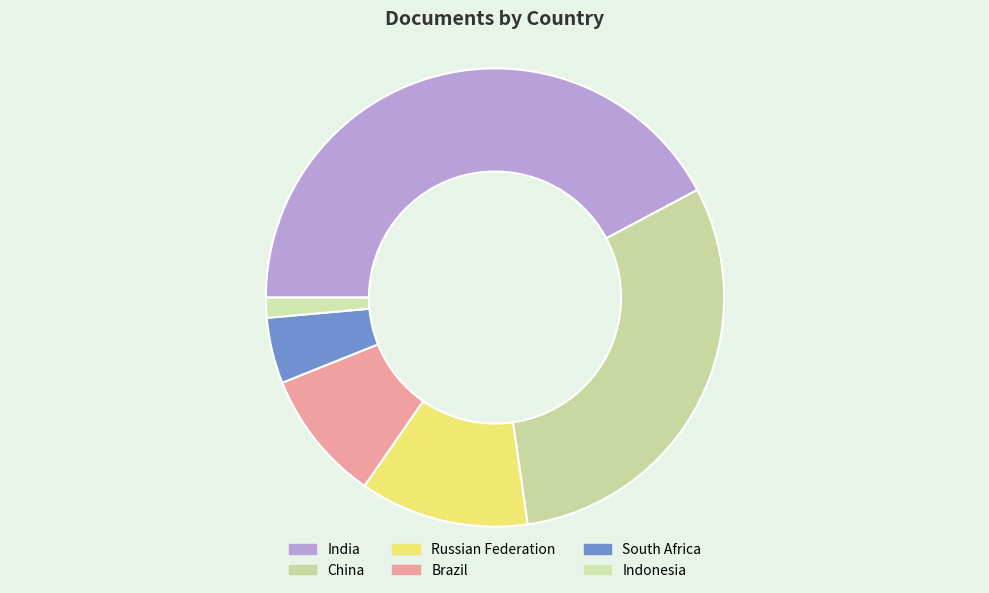

To the nearest percent, what is the combined percentage of Indonesia and South Africa?

6%